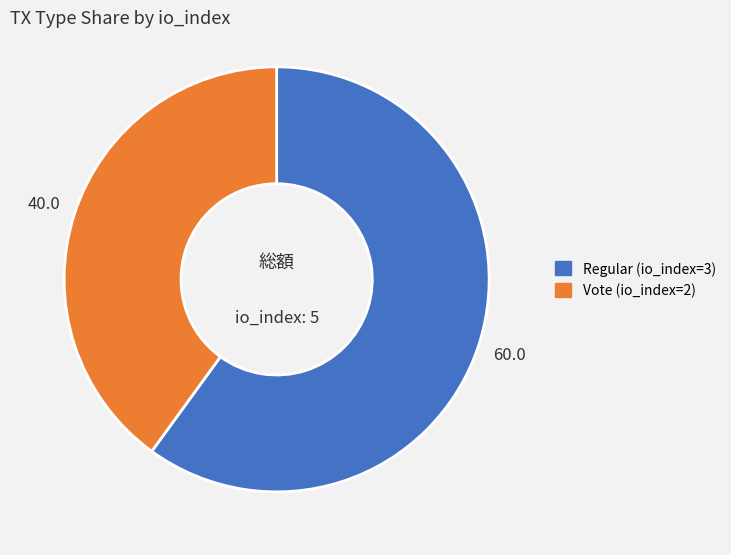

How many slices are in this pie chart?

2